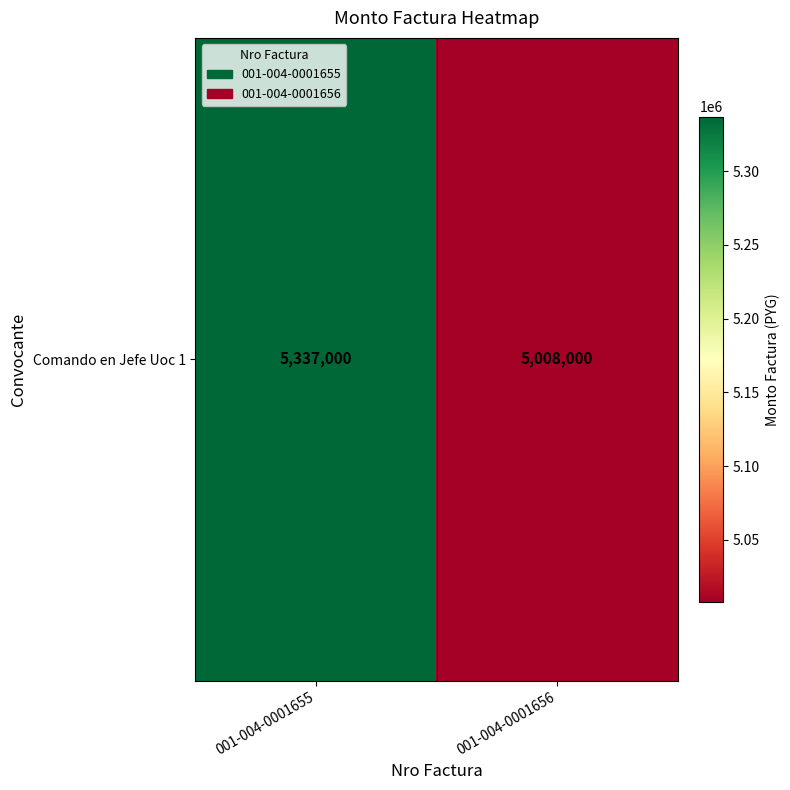

What is the change in value from 001-004-0001655 to 001-004-0001656?

-329000